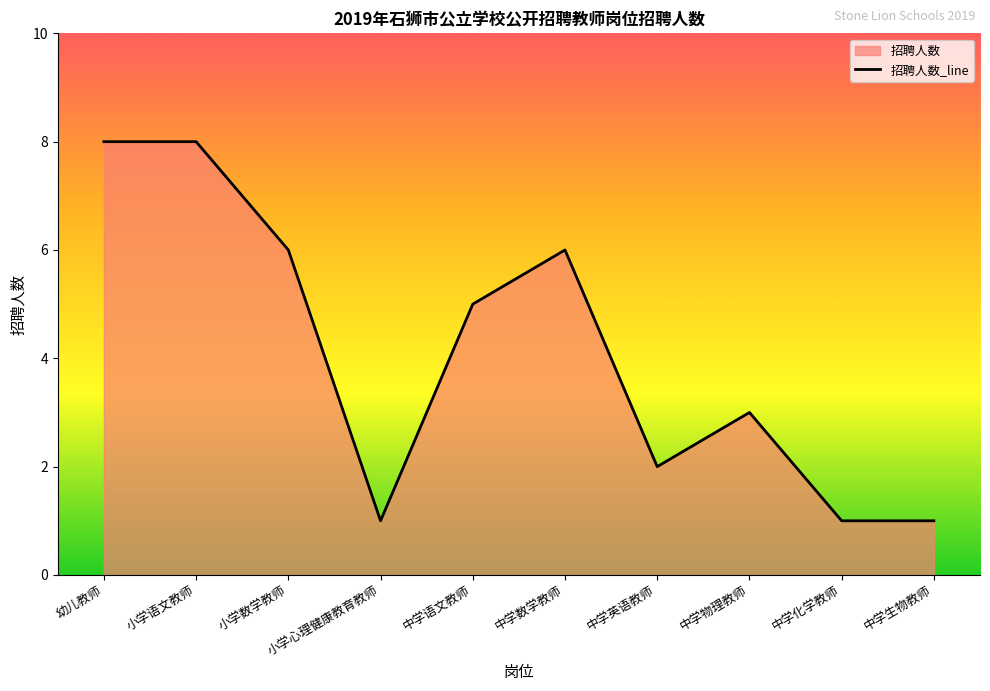

What is the ratio of the value at 中学英语教师 to the value at 中学化学教师?

2.0